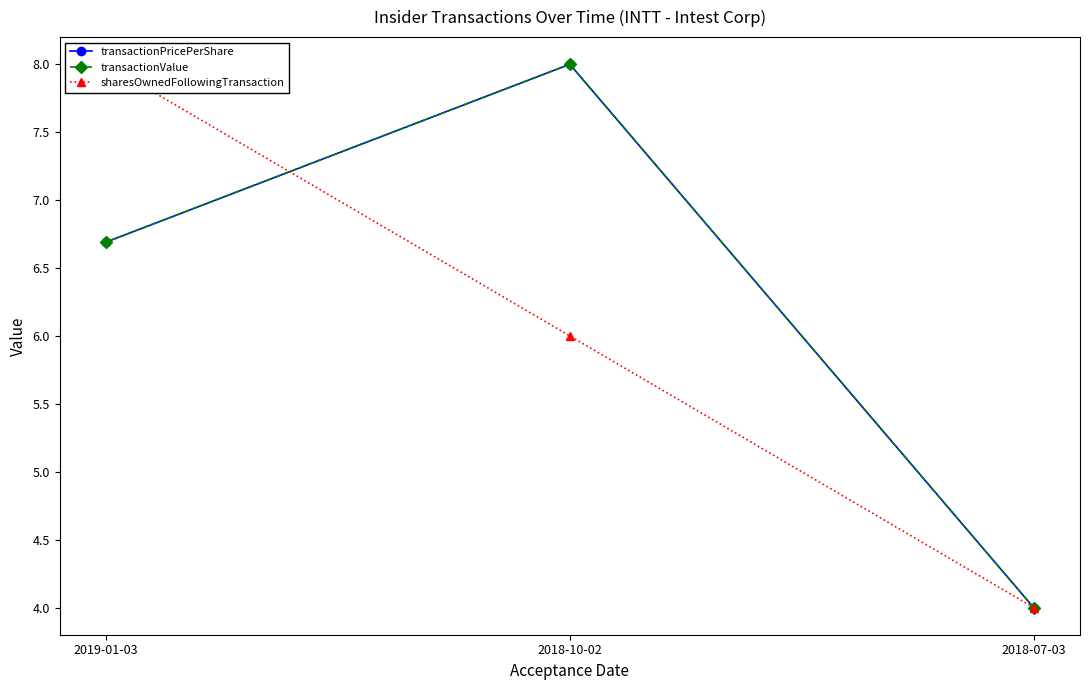

Where is transactionValue nearest to the value 6?

2019-01-03